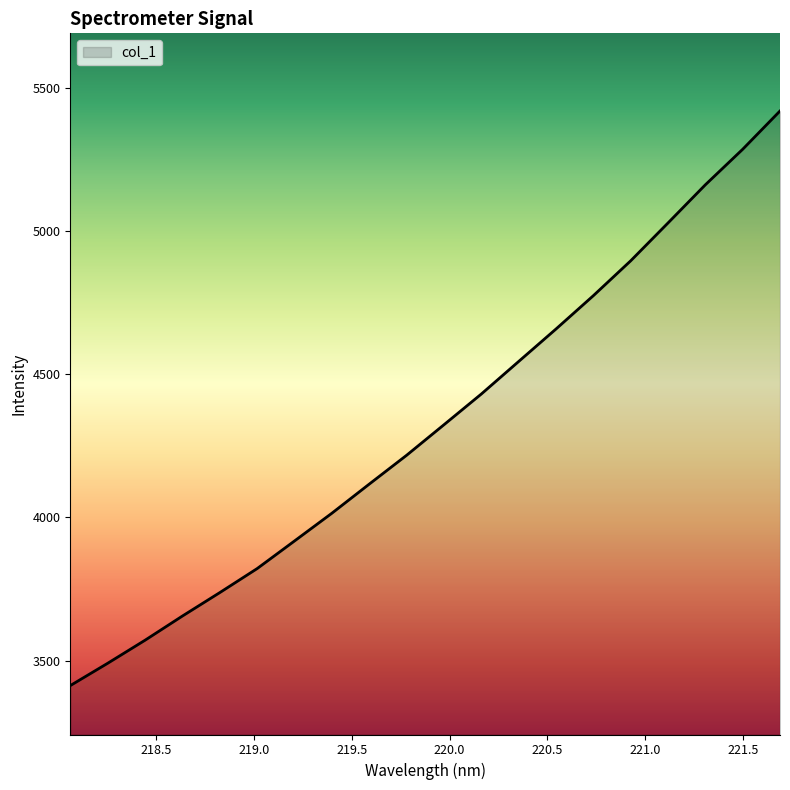

What is the smallest value displayed?

3413.1